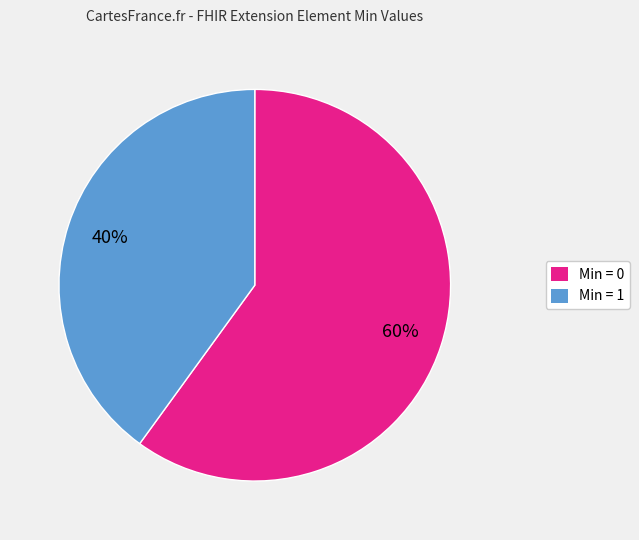

To the nearest percent, what is the average slice percentage?

50%